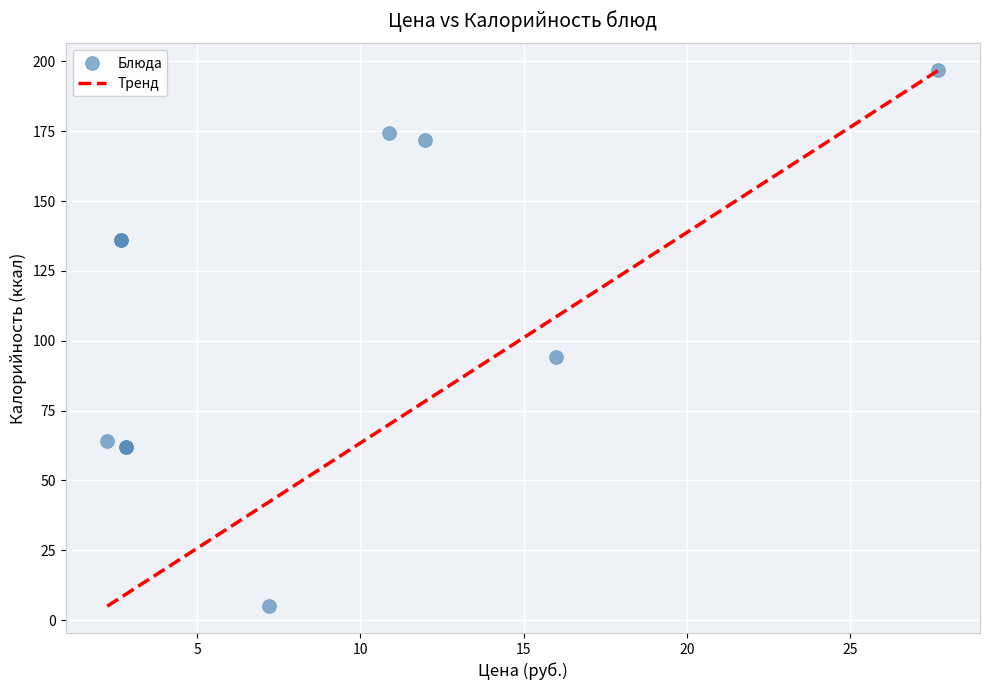

What Y value in the scatter plot is closest to 100?

94.0